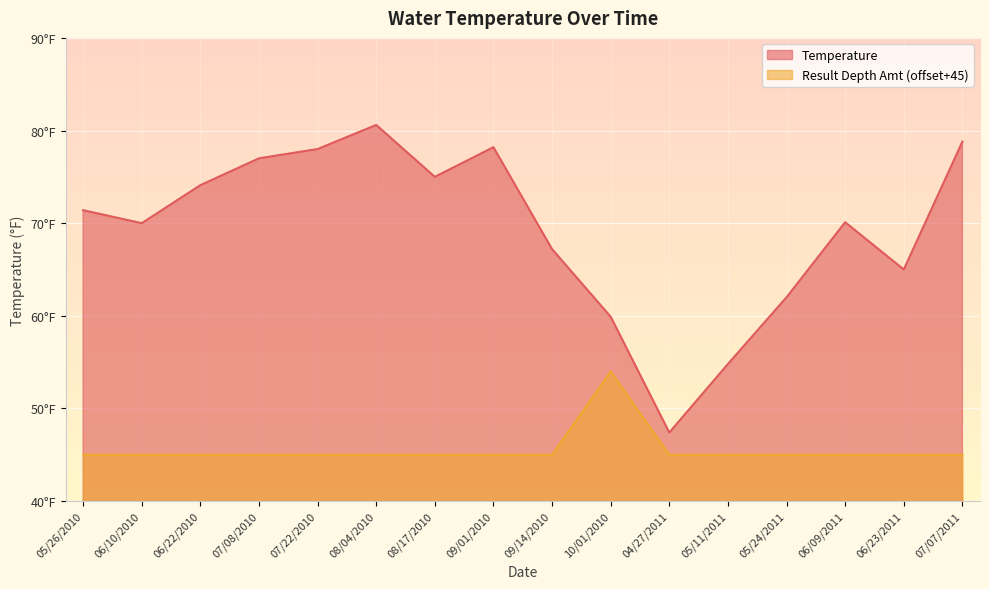

Reading left to right, transcribe all the data shown in this chart.

Temperature: 71.4	70.0	74.1	77.0	78.0	80.6	75.0	78.2	67.2	59.9	47.4	54.8	62.0	70.1	65.0	78.8
Result Depth Amt: 45.0	45.0	45.0	45.0	45.0	45.0	45.0	45.0	45.0	54.0	45.0	45.0	45.0	45.0	45.0	45.0